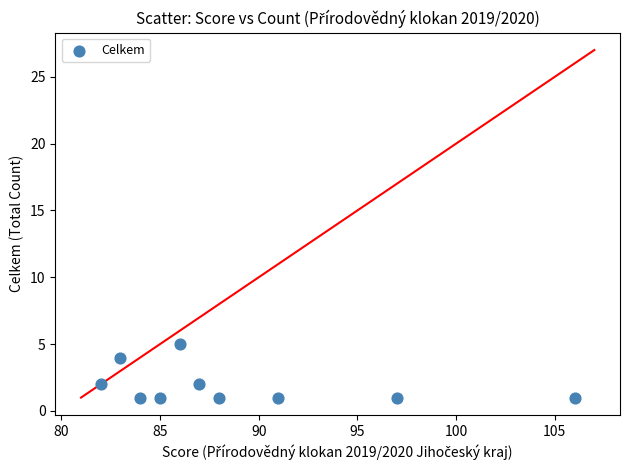

What is the range of Y values (max minus min)?

4